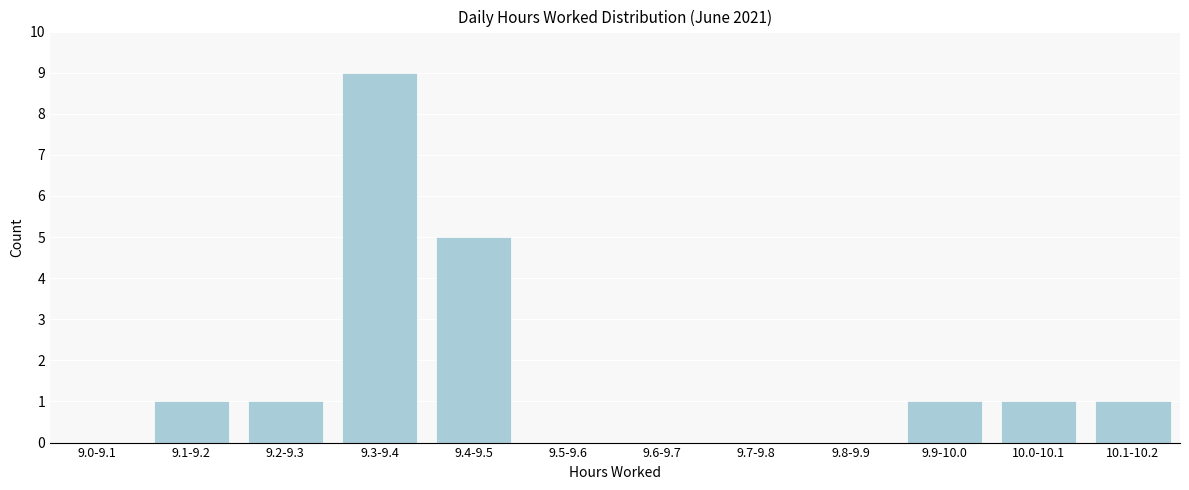

Reading left to right, extract all data points from this chart.

9.0-9.1=0	9.1-9.2=1	9.2-9.3=1	9.3-9.4=9	9.4-9.5=5	9.5-9.6=0	9.6-9.7=0	9.7-9.8=0	9.8-9.9=0	9.9-10.0=1	10.0-10.1=1	10.1-10.2=1